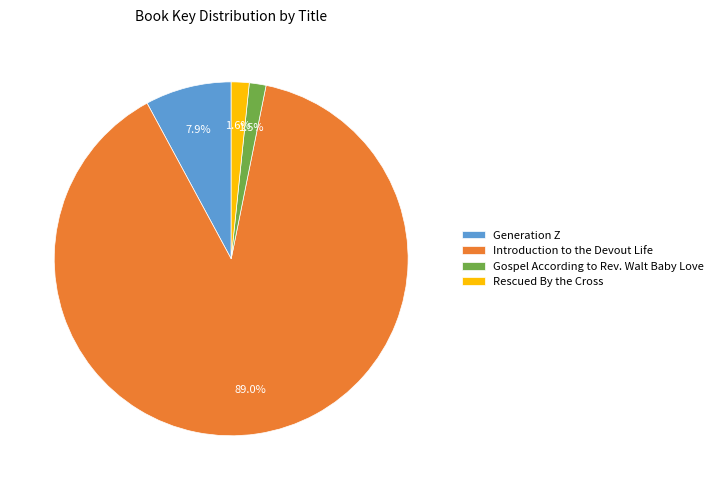

Which category has the biggest portion of the pie?

Introduction to the Devout Life